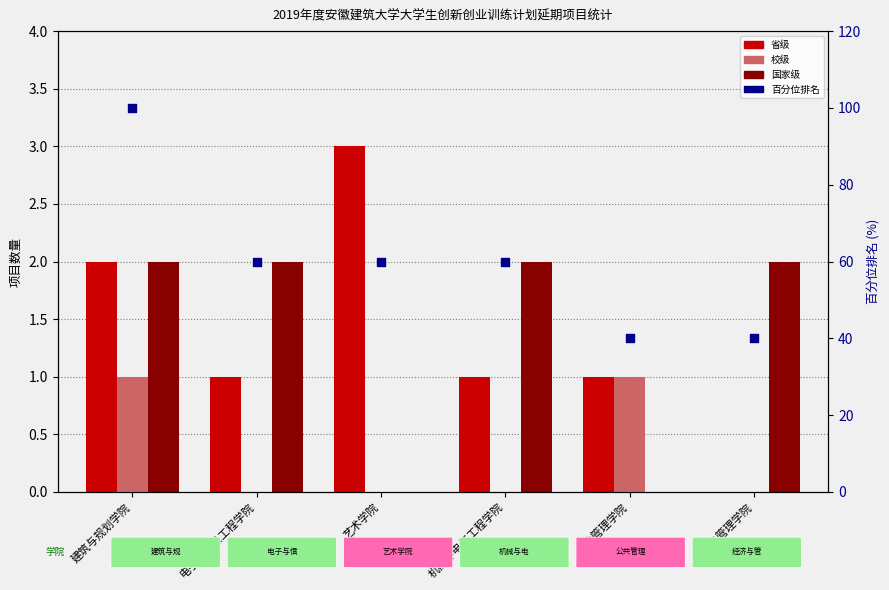

At how many categories does at least one series exceed 32?

6